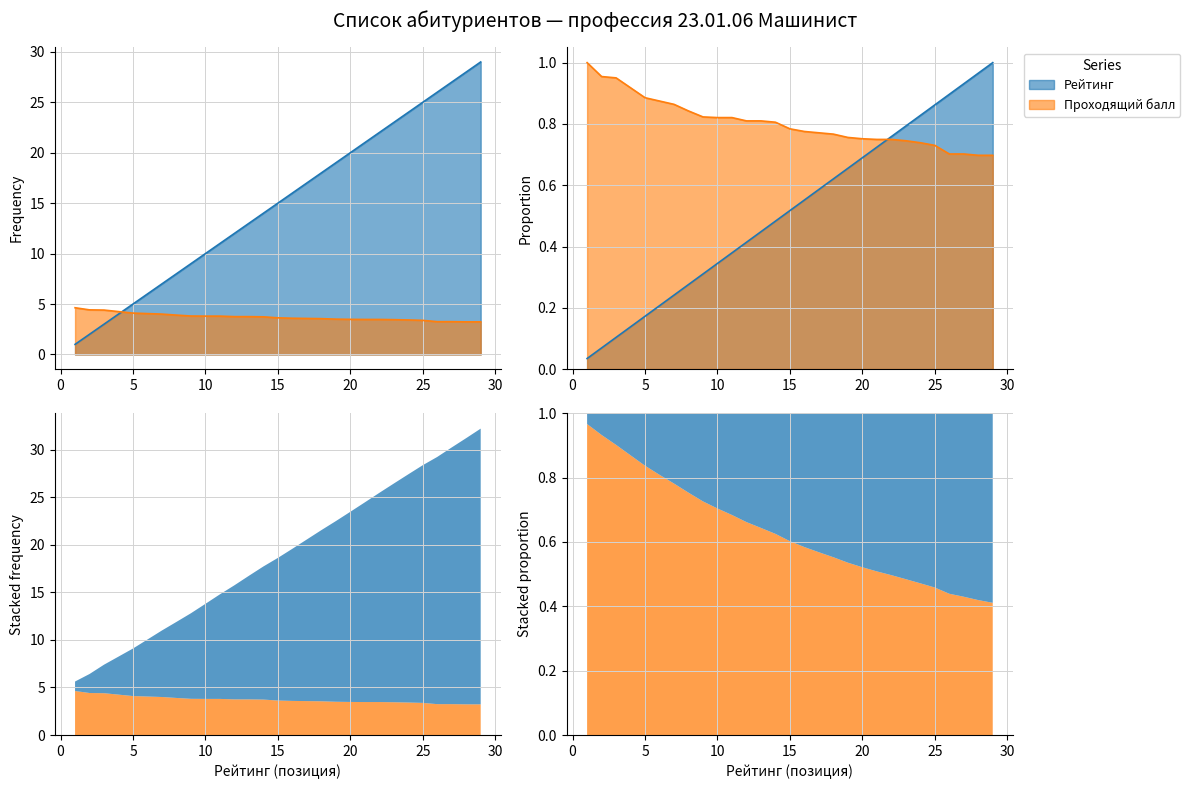

What is the spread (max minus min) of values at 5?

0.9